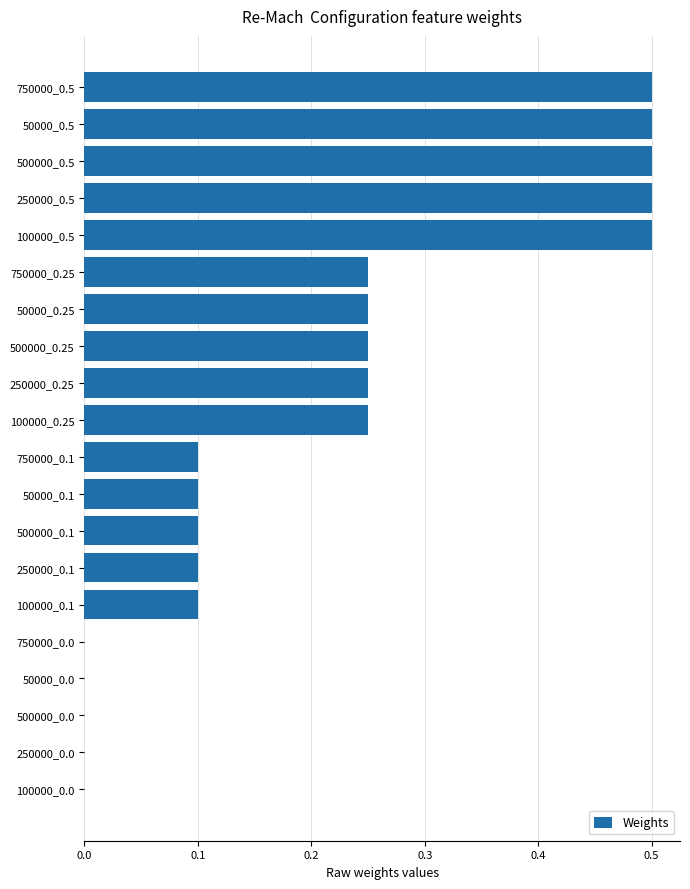

How many categories are shown in the chart?

20